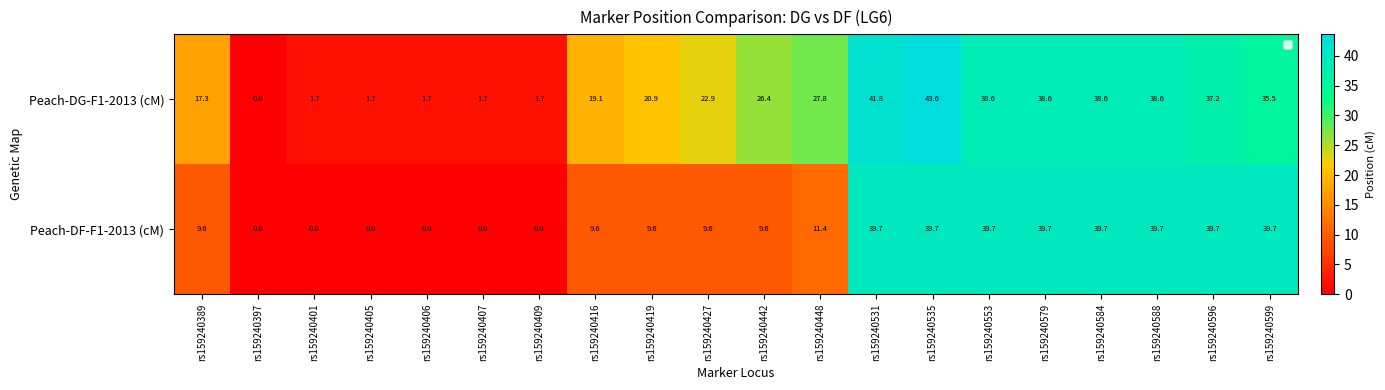

At which category is the sum across all series the highest?

rs159240535